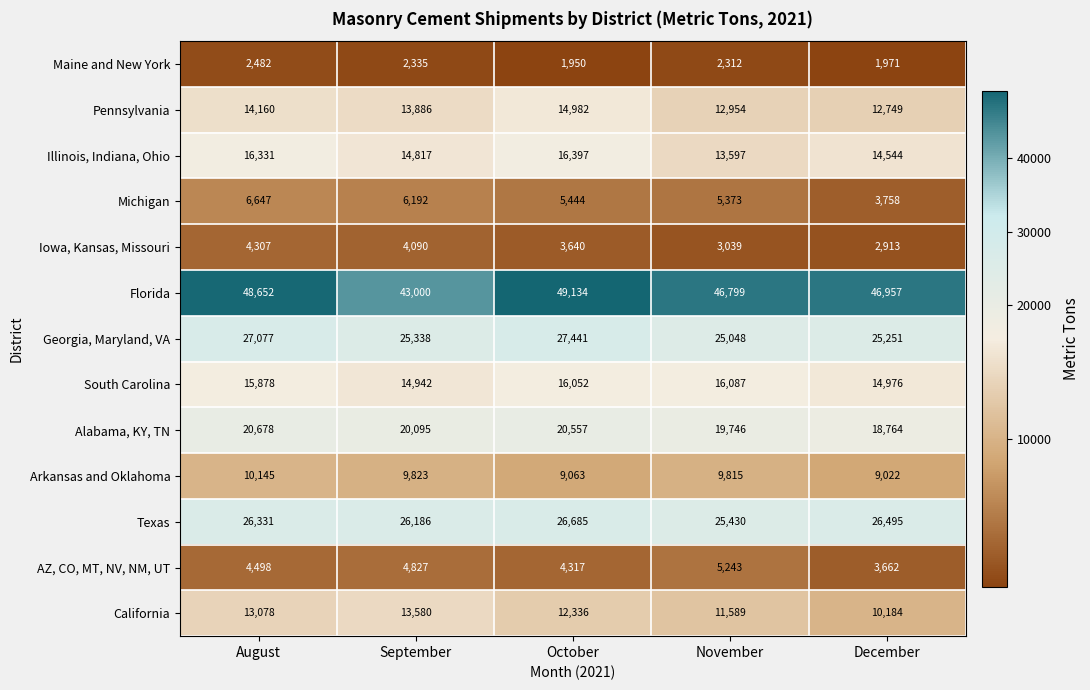

Where does the Michigan series first go above 5444?

August